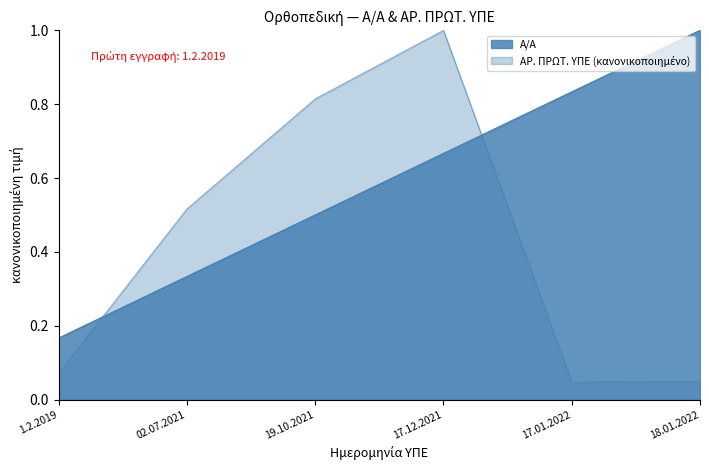

At which category does the chart reach its peak across all series?

18.01.2022